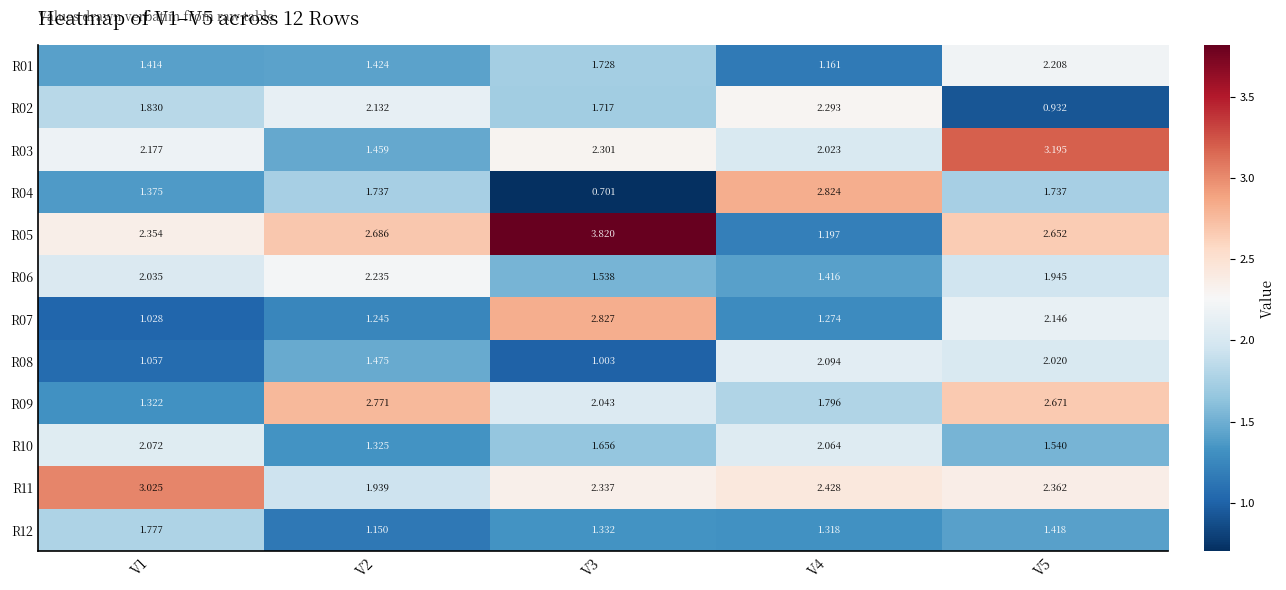

At how many categories does at least one series exceed 1?

5